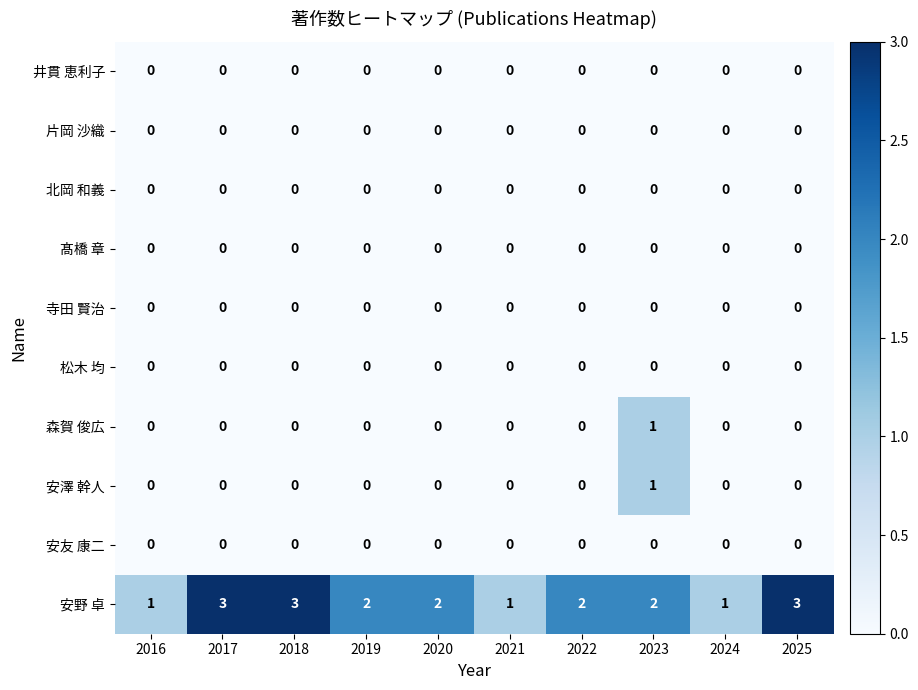

What is the greatest value displayed?

3